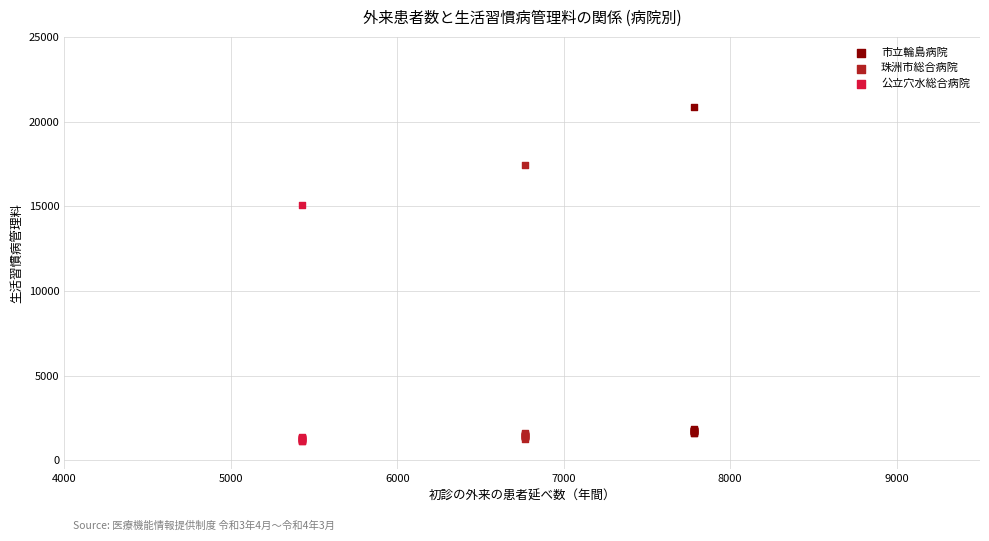

Which series reaches the maximum Y coordinate?

市立輪島病院